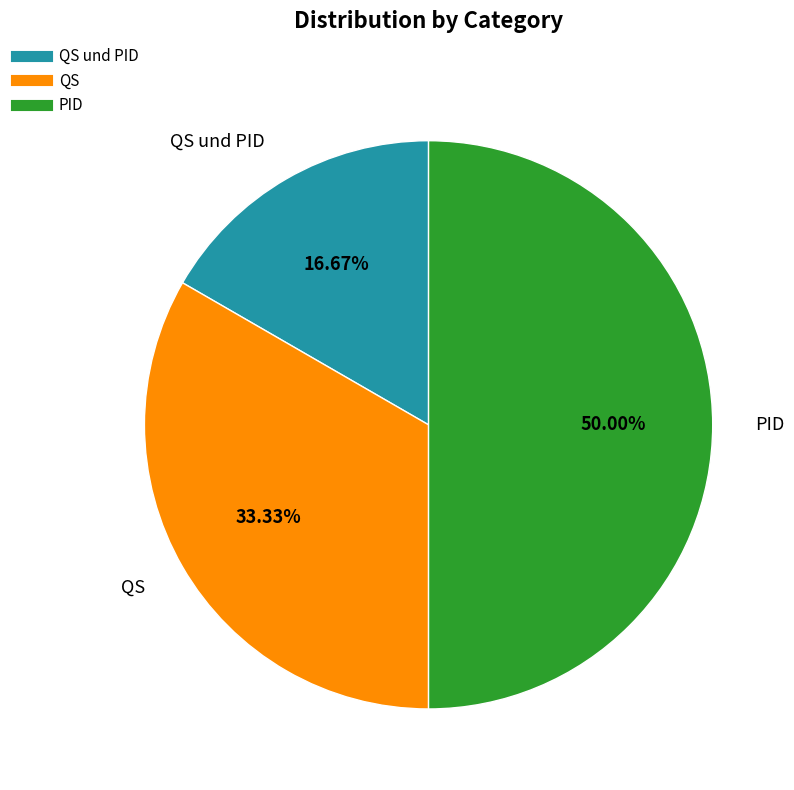

How many segments does this pie chart have?

3